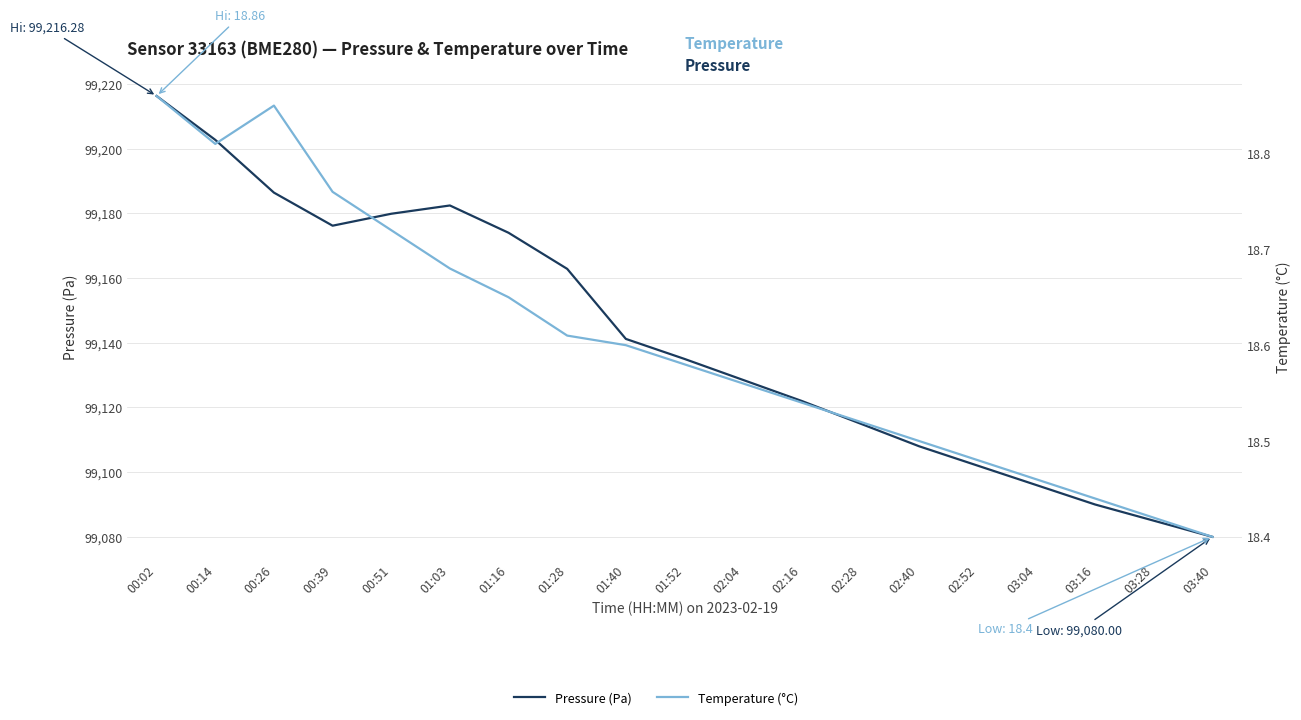

True or false: Temperature (°C) and Pressure (Pa) intersect in this chart.

False